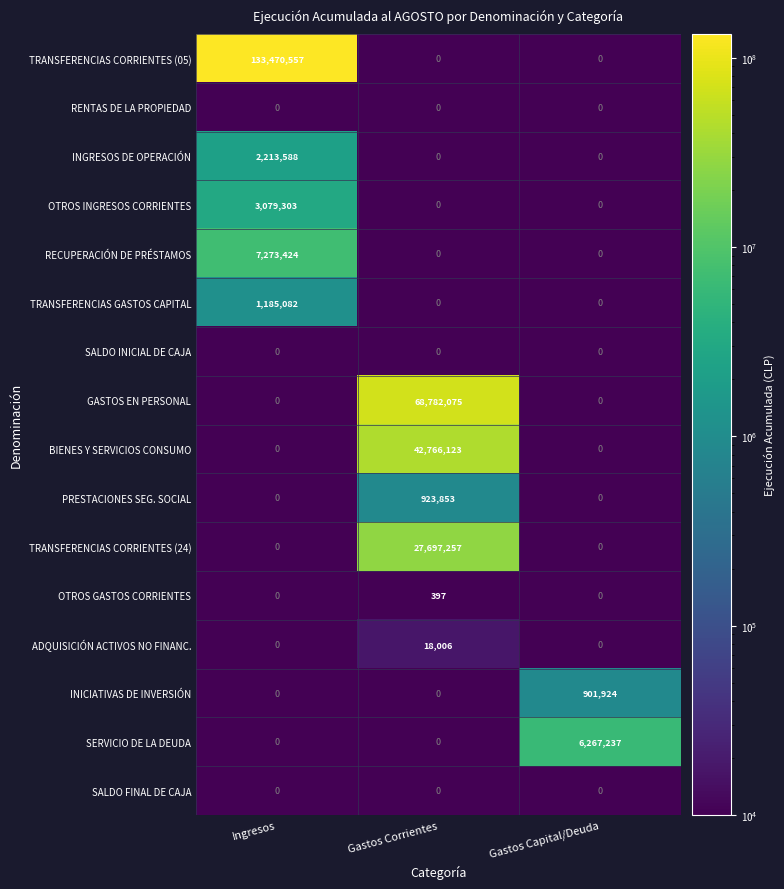

Which series has the largest total across all categories?

TRANSFERENCIAS CORRIENTES (05)